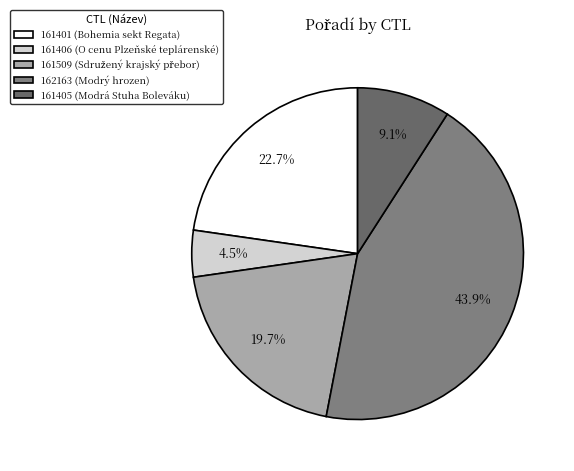

Count the number of slices in the pie.

5